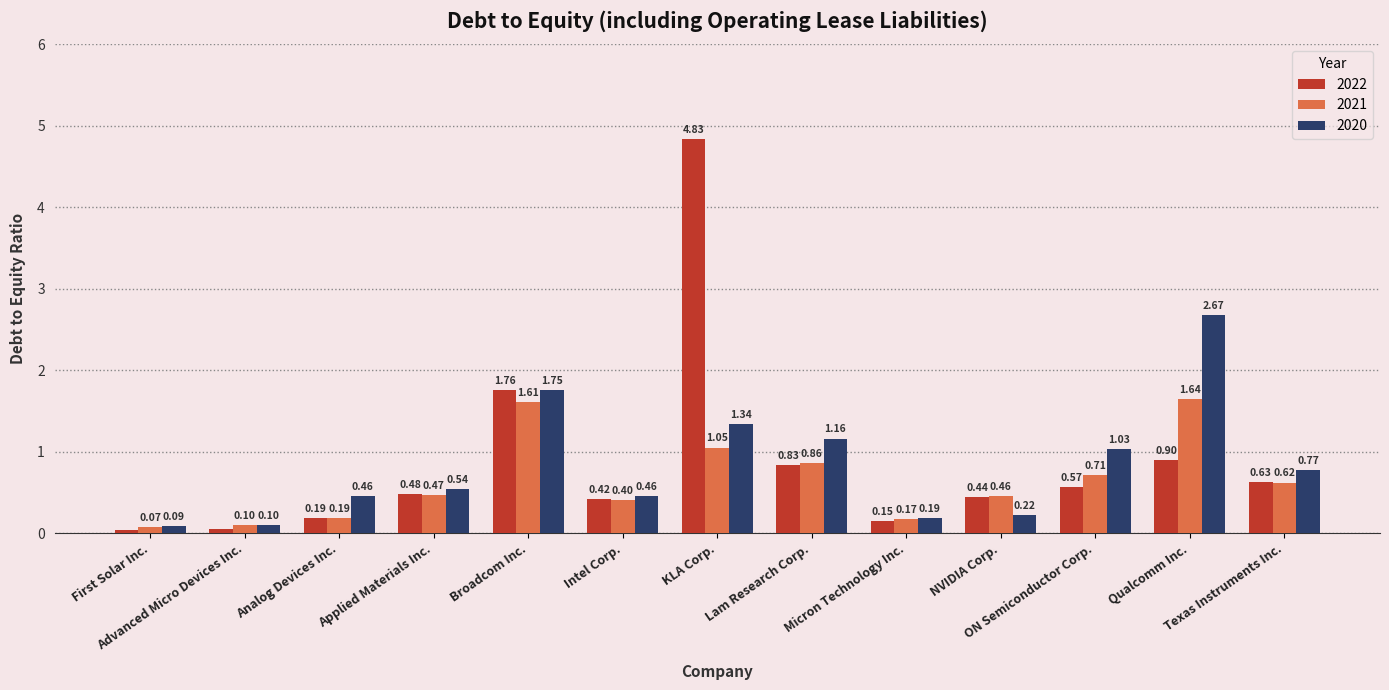

What is the sum of the 2022 values at Broadcom Inc. and NVIDIA Corp.?

2.2